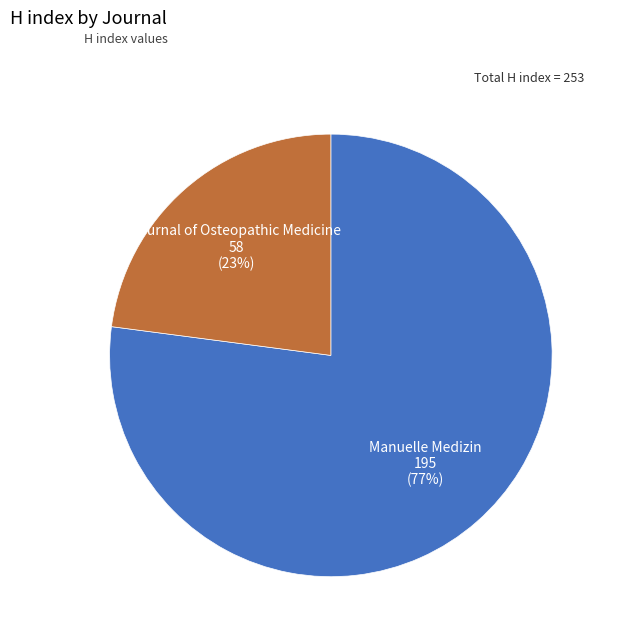

To the nearest percent, what is the difference between the largest and smallest slice percentages?

54%